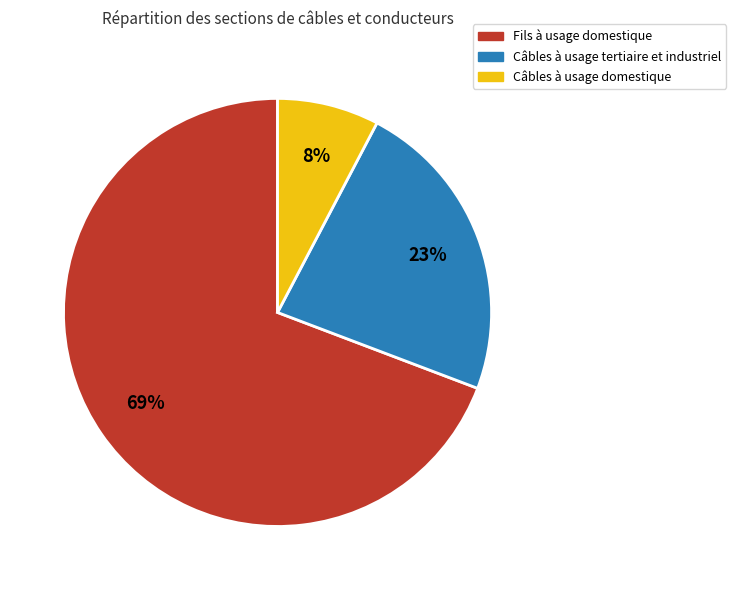

How many slices are in this pie chart?

3